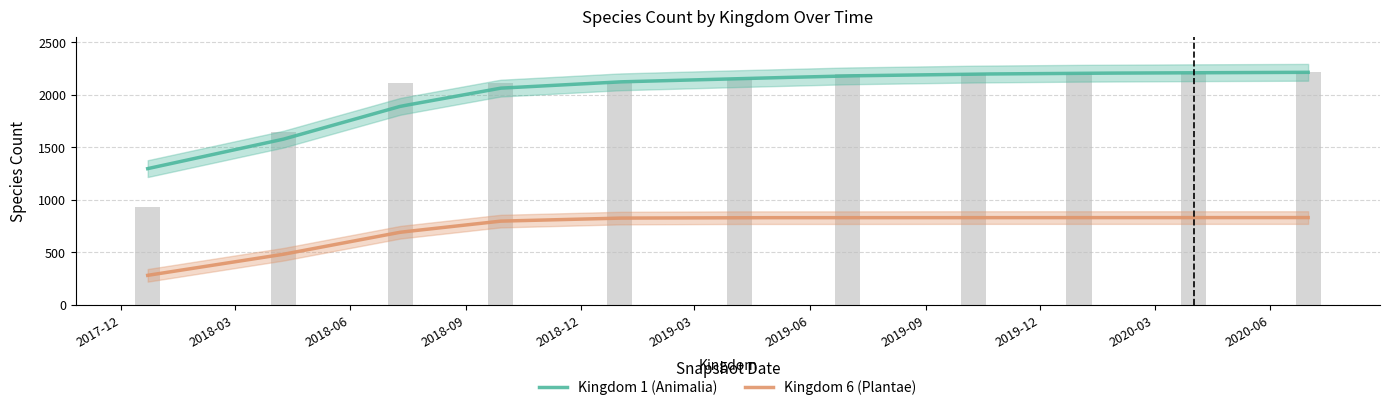

What is the ratio of the value at 2018-03 to the value at 2019-09?

0.7